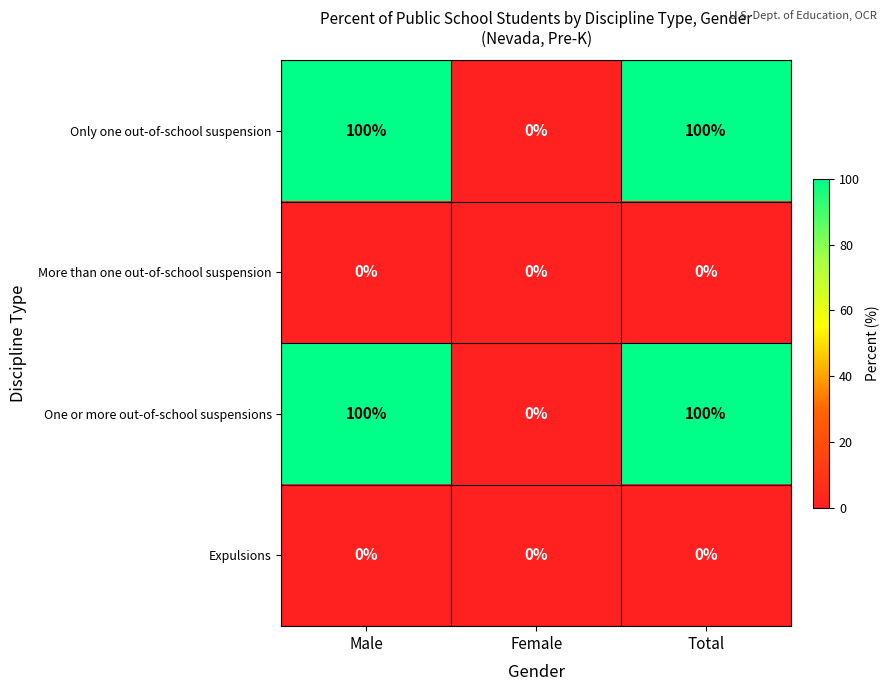

What is the difference between the highest and lowest values at Total?

100